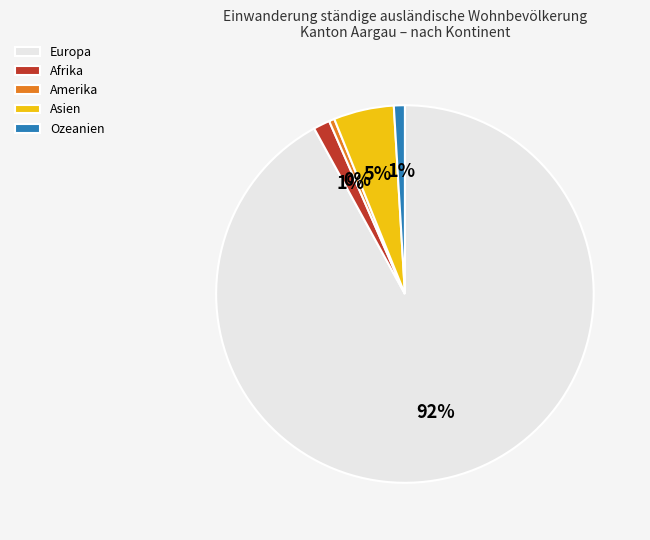

True or false: Amerika accounts for 0% of the total.

True